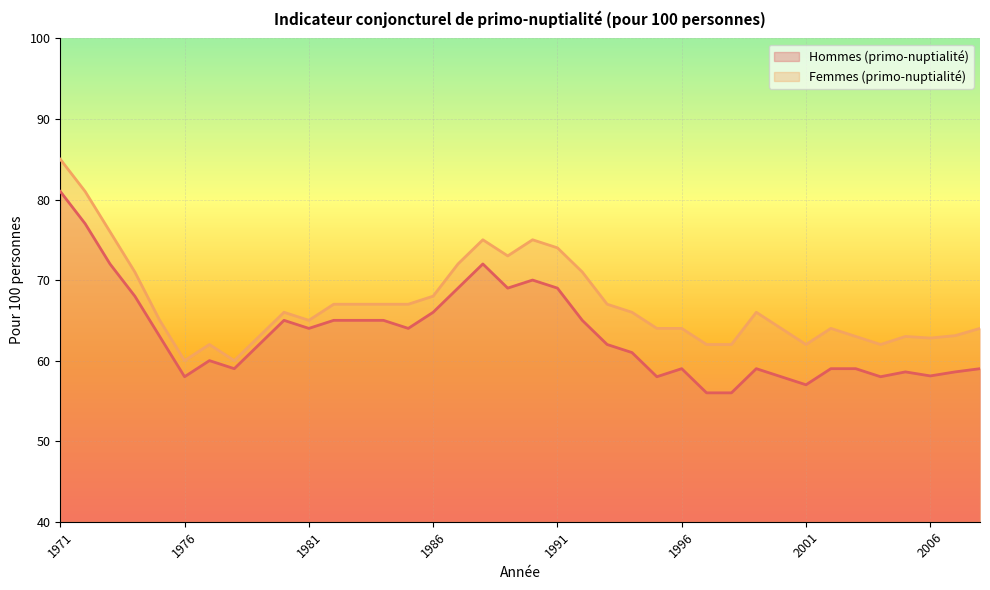

What is the average value of the Femmes (primo-nuptialité) series?

67.1